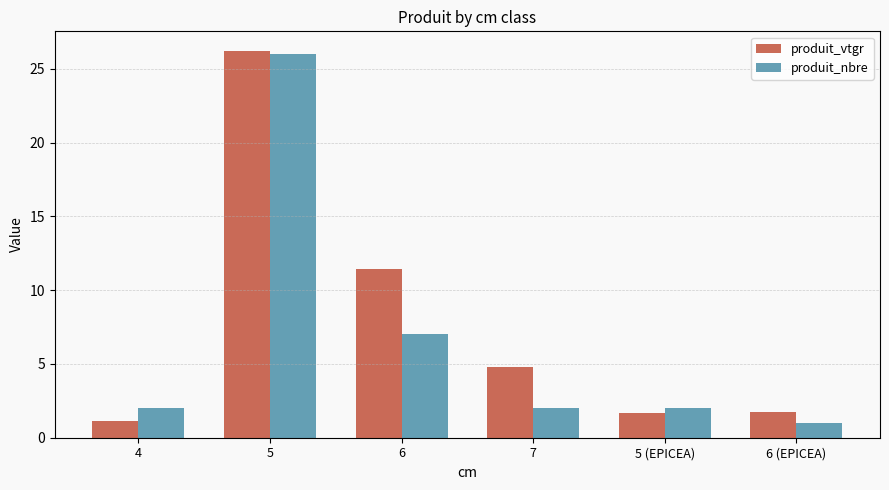

How many data points does each series have?

6